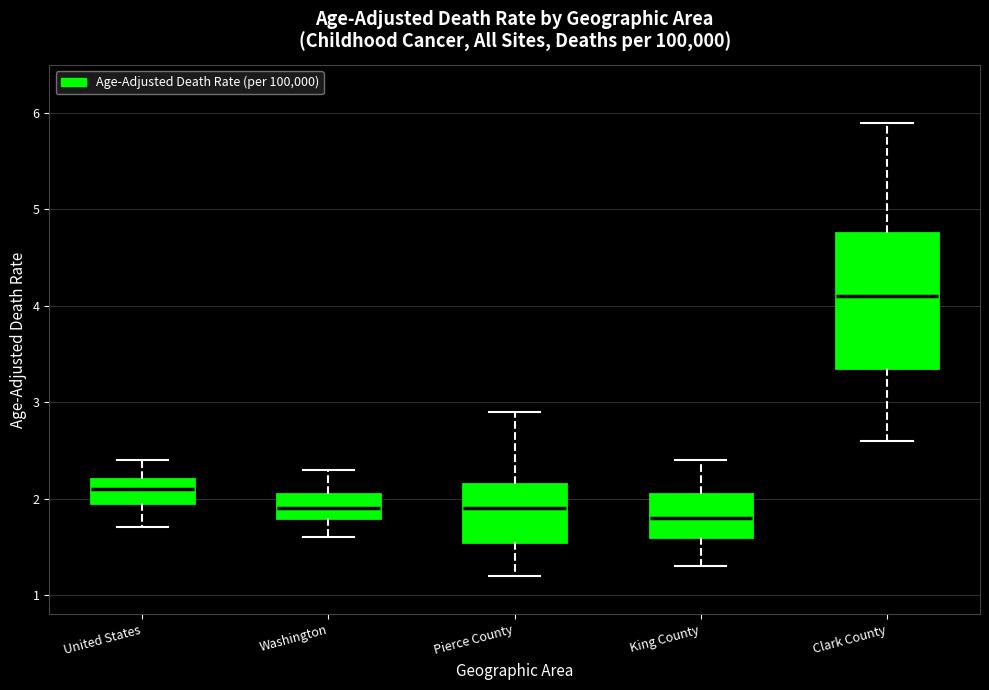

Which box is the tallest, from its lower edge to its upper edge?

Clark County